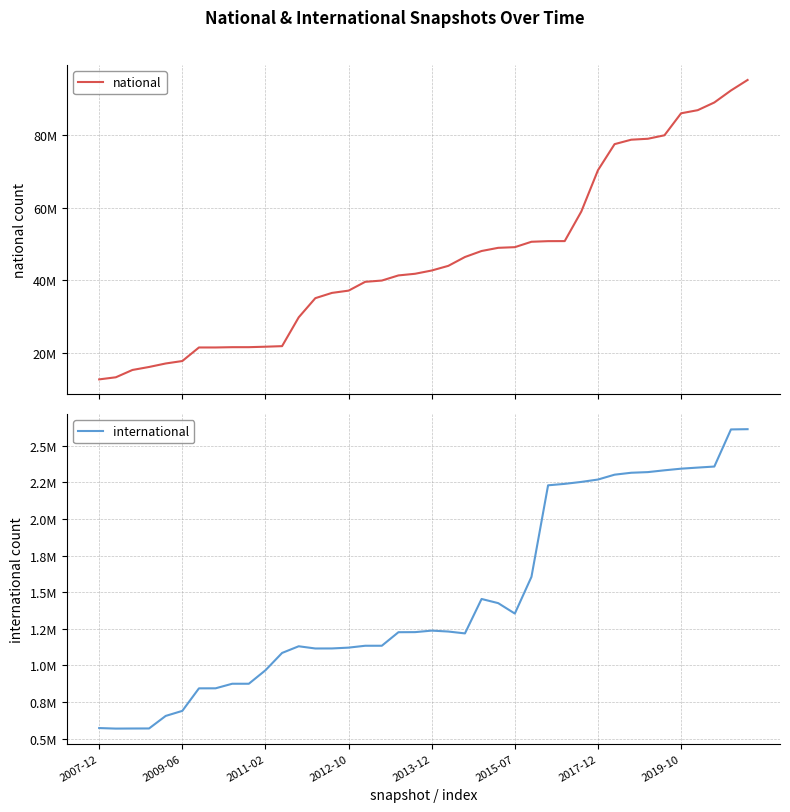

Which series has the largest total across all categories?

national